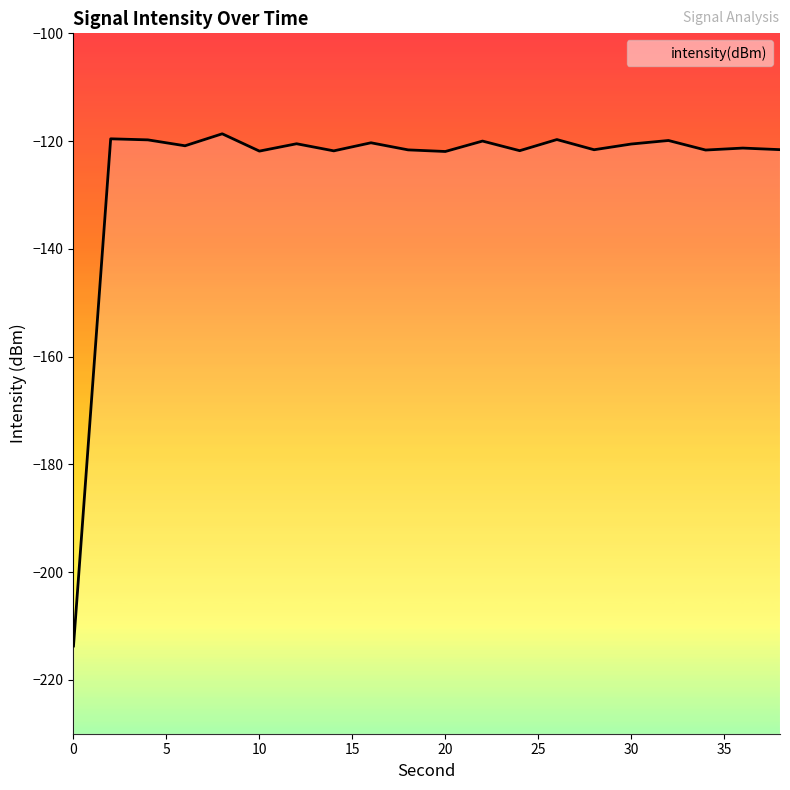

Reading left to right, transcribe all the data shown in this chart.

-213.7	-119.6	-119.8	-120.9	-118.6	-121.9	-120.5	-121.8	-120.3	-121.6	-121.9	-120.0	-121.8	-119.7	-121.6	-120.5	-119.9	-121.7	-121.3	-121.6